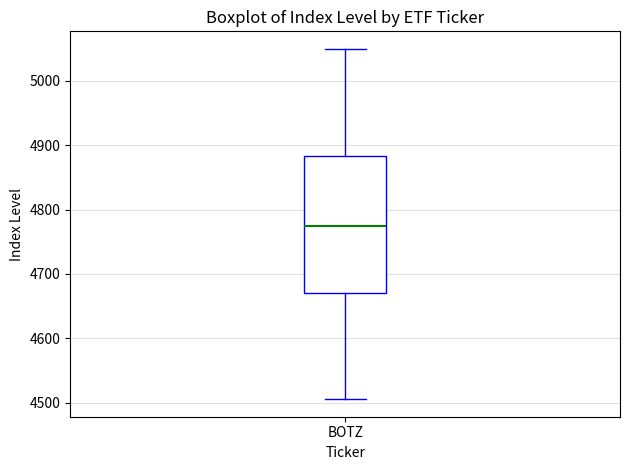

Where does the lower whisker of the box for BOTZ end on the y-axis? The values are not printed on the chart, so give them approximately, as read against the axis.

4510